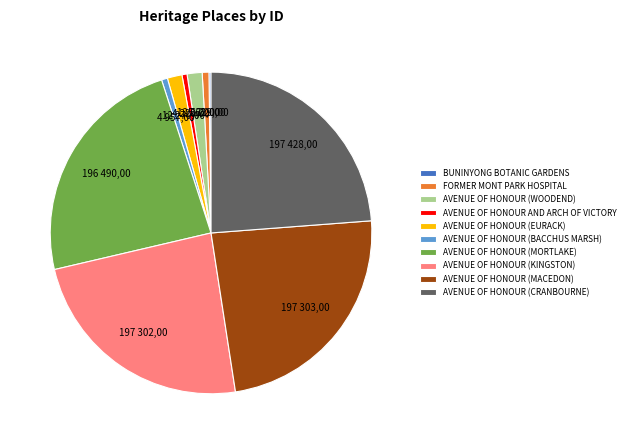

True or false: AVENUE OF HONOUR AND ARCH OF VICTORY accounts for 1% of the total.

True